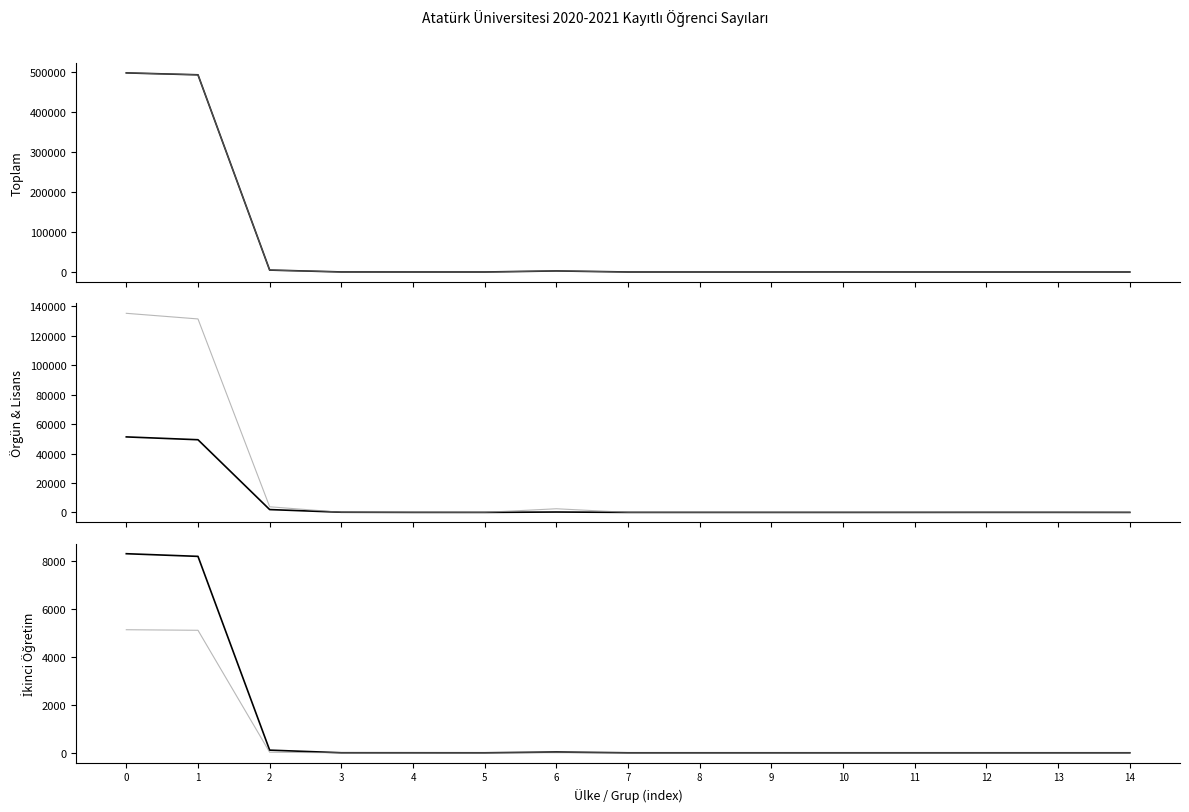

At which category does Lisans Toplam (col_6) reach its first local valley?

5